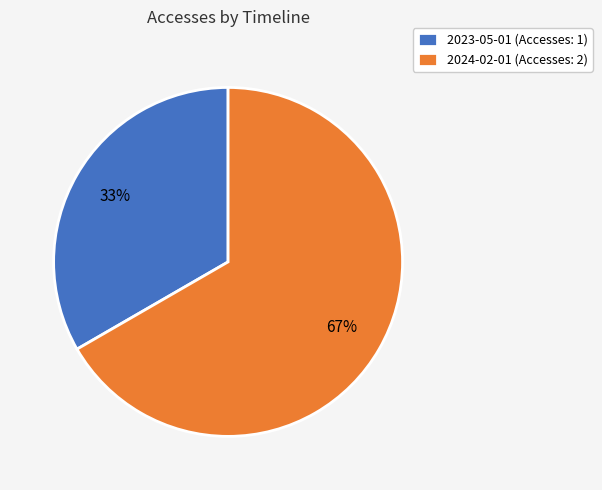

True or false: 2024-02-01 accounts for 58% of the total.

False